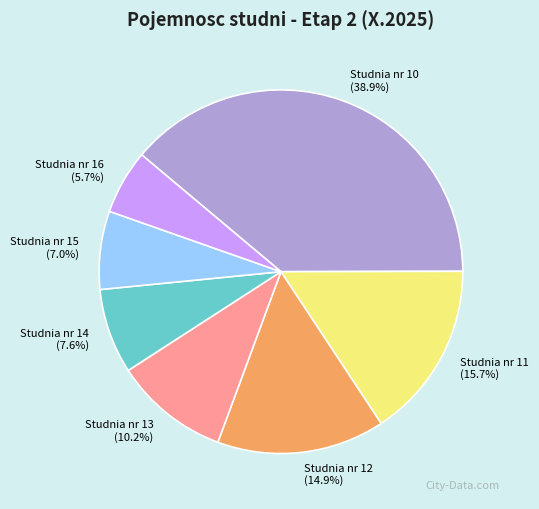

To the nearest percent, what is the difference between the Studnia nr 15 and Studnia nr 10 slice percentages?

32%